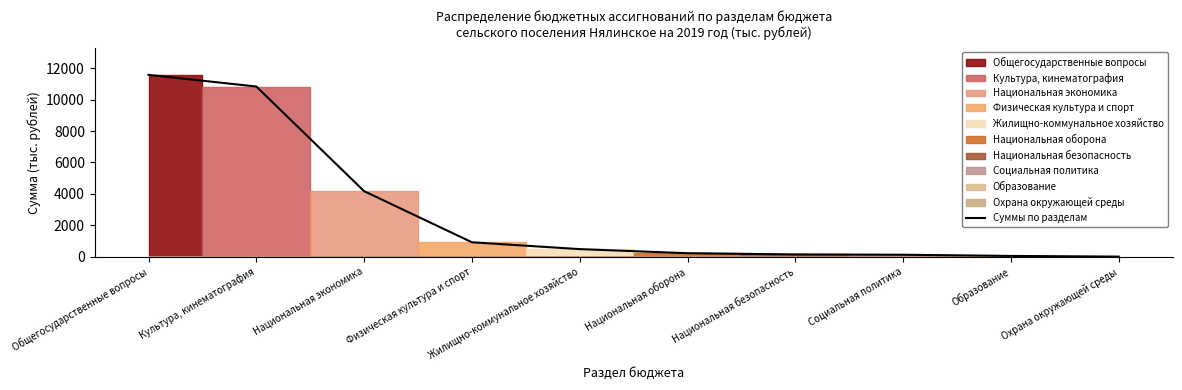

Count the number of values greater than 478.

5